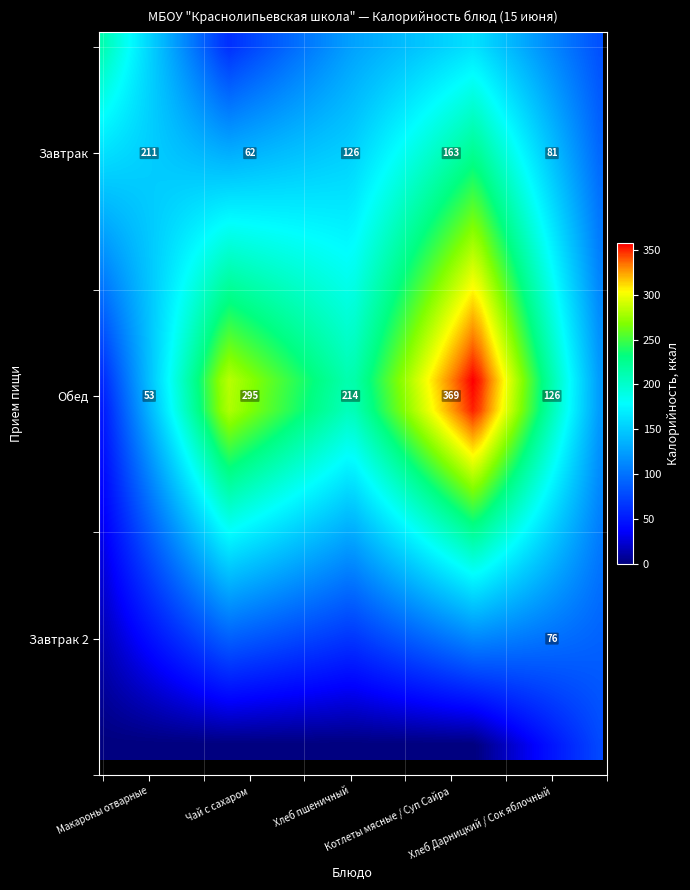

Between Завтрак and Завтрак 2, which is larger?

Завтрак